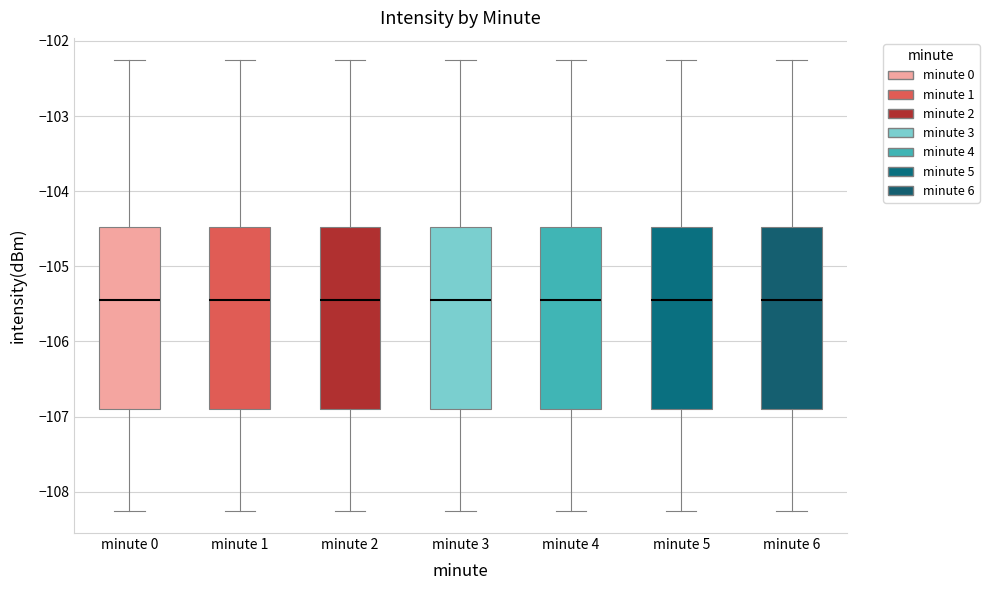

Reading left to right, transcribe this box plot: for each box, give where its median line is, the range the box spans, and where its two whiskers end, as read against the y-axis. The values are not printed on the chart, so give them approximately, as read against the axis.

minute 0: median -105.4, box -106.9 to -104.5, whiskers -108.2 to -102.3
minute 1: median -105.4, box -106.9 to -104.5, whiskers -108.2 to -102.3
minute 2: median -105.4, box -106.9 to -104.5, whiskers -108.2 to -102.3
minute 3: median -105.4, box -106.9 to -104.5, whiskers -108.2 to -102.3
minute 4: median -105.4, box -106.9 to -104.5, whiskers -108.2 to -102.3
minute 5: median -105.4, box -106.9 to -104.5, whiskers -108.2 to -102.3
minute 6: median -105.4, box -106.9 to -104.5, whiskers -108.2 to -102.3